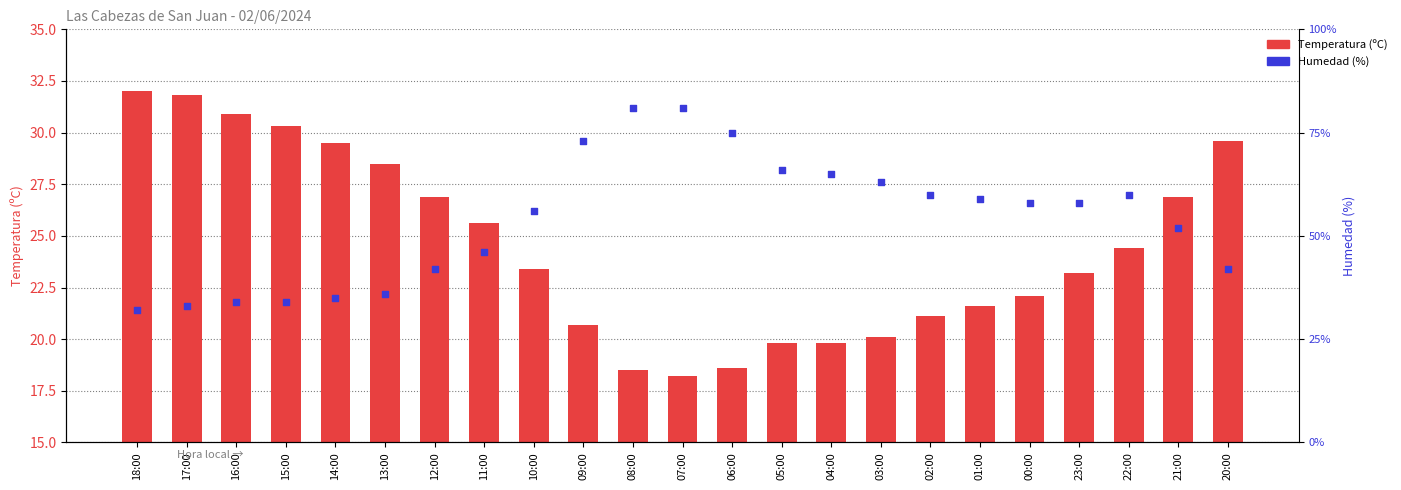

At which category is the sum across all series the highest?

08:00